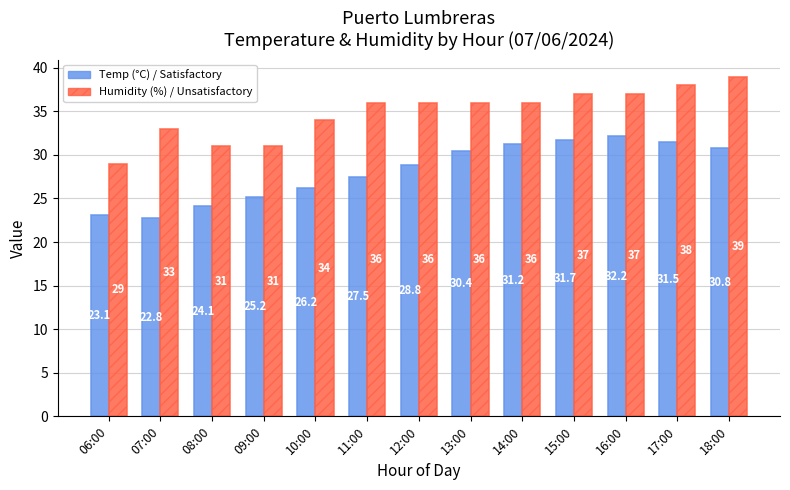

Which label corresponds to the smallest value in the chart?

07:00